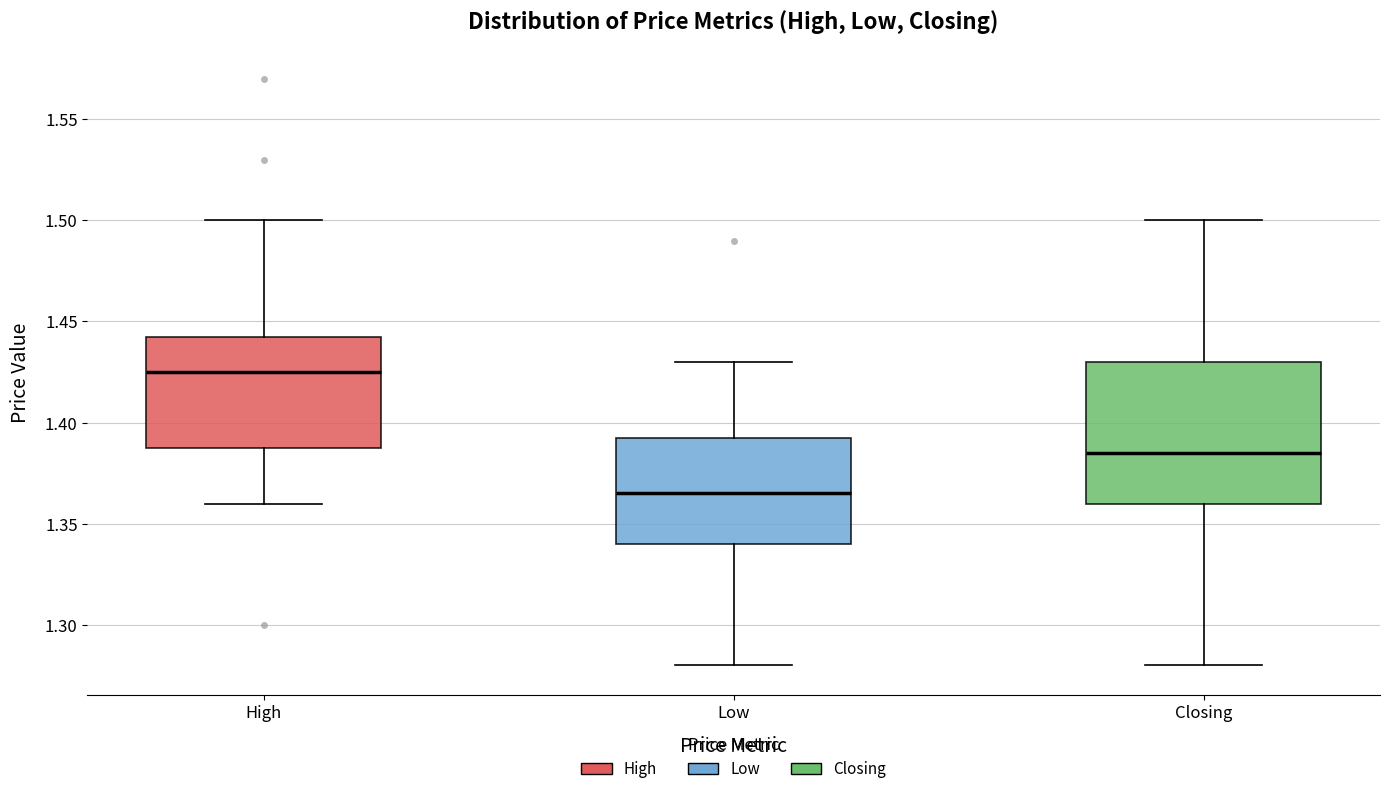

Where does the lower whisker of the box for Low end on the y-axis? The values are not printed on the chart, so give them approximately, as read against the axis.

1.280